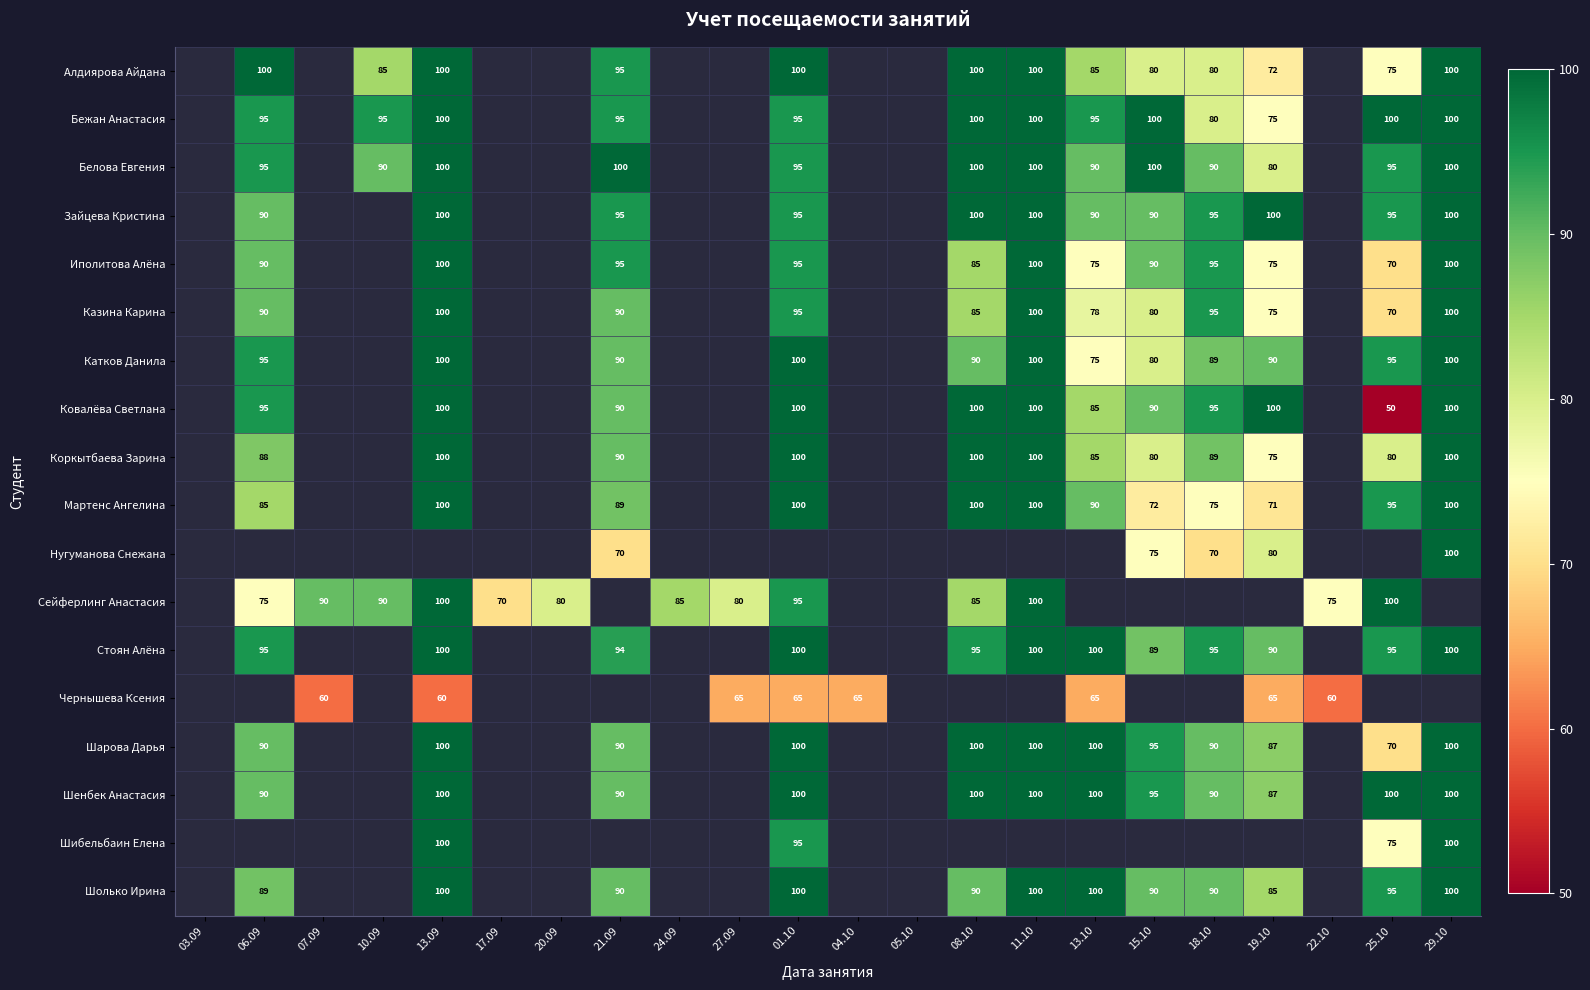

Which label corresponds to the largest value in the chart?

06.09